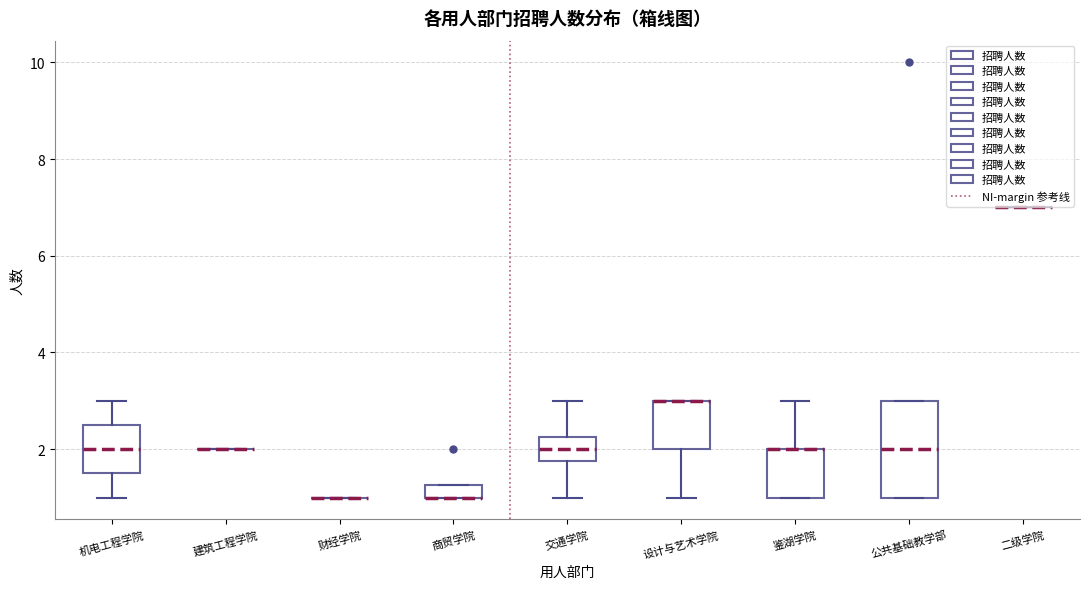

Which box is the tallest, from its lower edge to its upper edge?

公共基础教学部